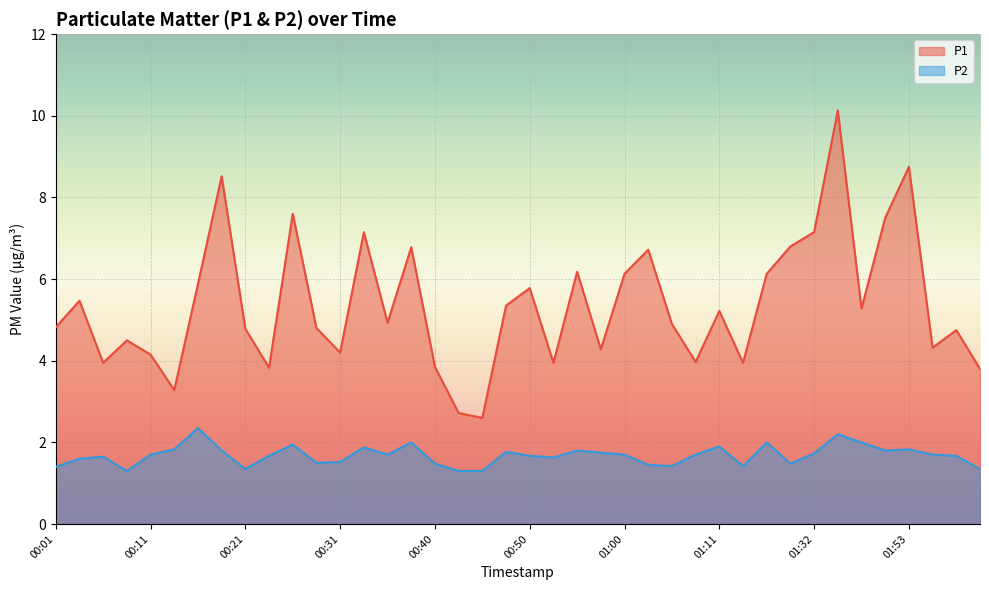

In P1, how many points are lower than both neighbors (excluding endpoints)?

12